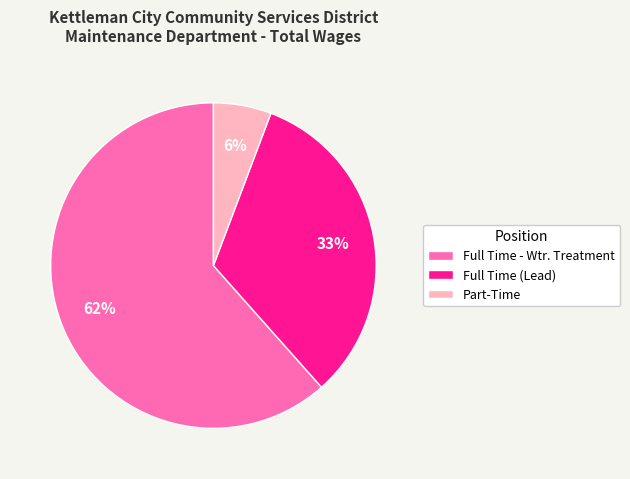

Combined, do Part-Time and Full Time - Wtr. Treatment account for over 50%?

Yes